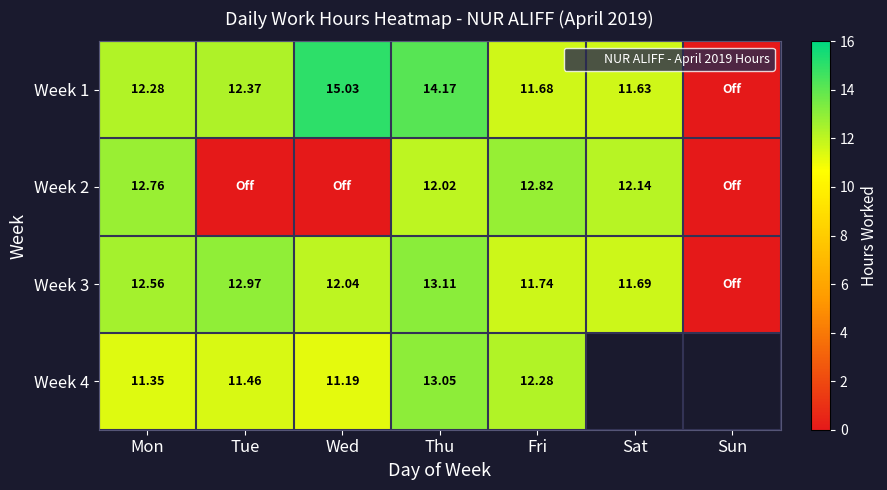

Which series changed the most between Mon and Sat?

Week 3